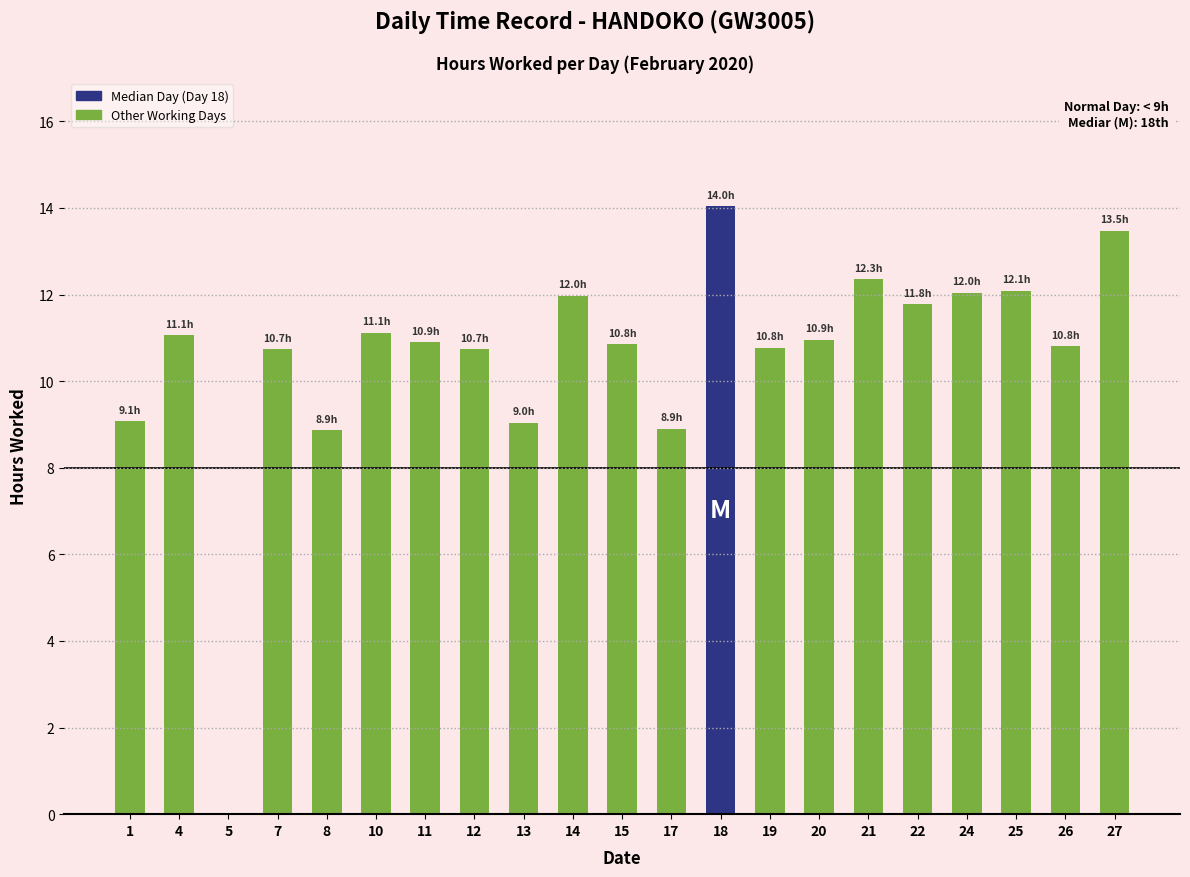

What is the change in value from 1 to 24?

+3.0